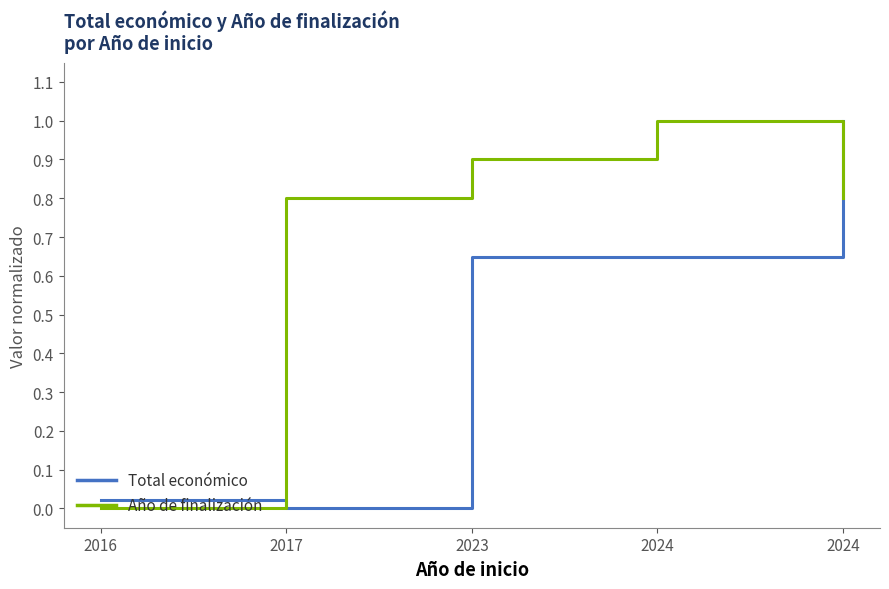

Does the chart have visible grid lines?

No